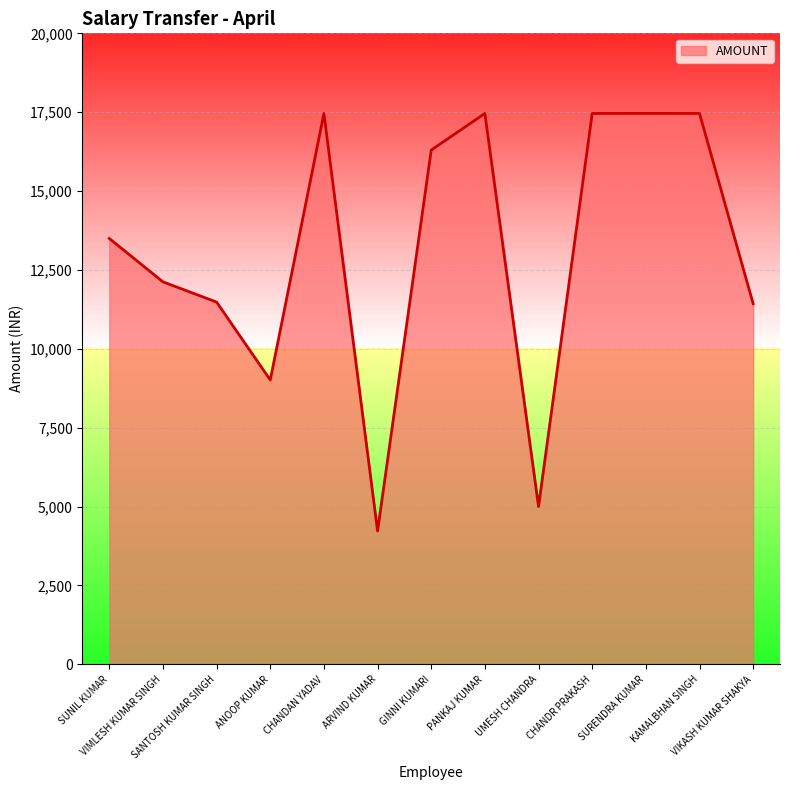

What is the change in value from SUNIL KUMAR to VIKASH KUMAR SHAKYA?

-2069